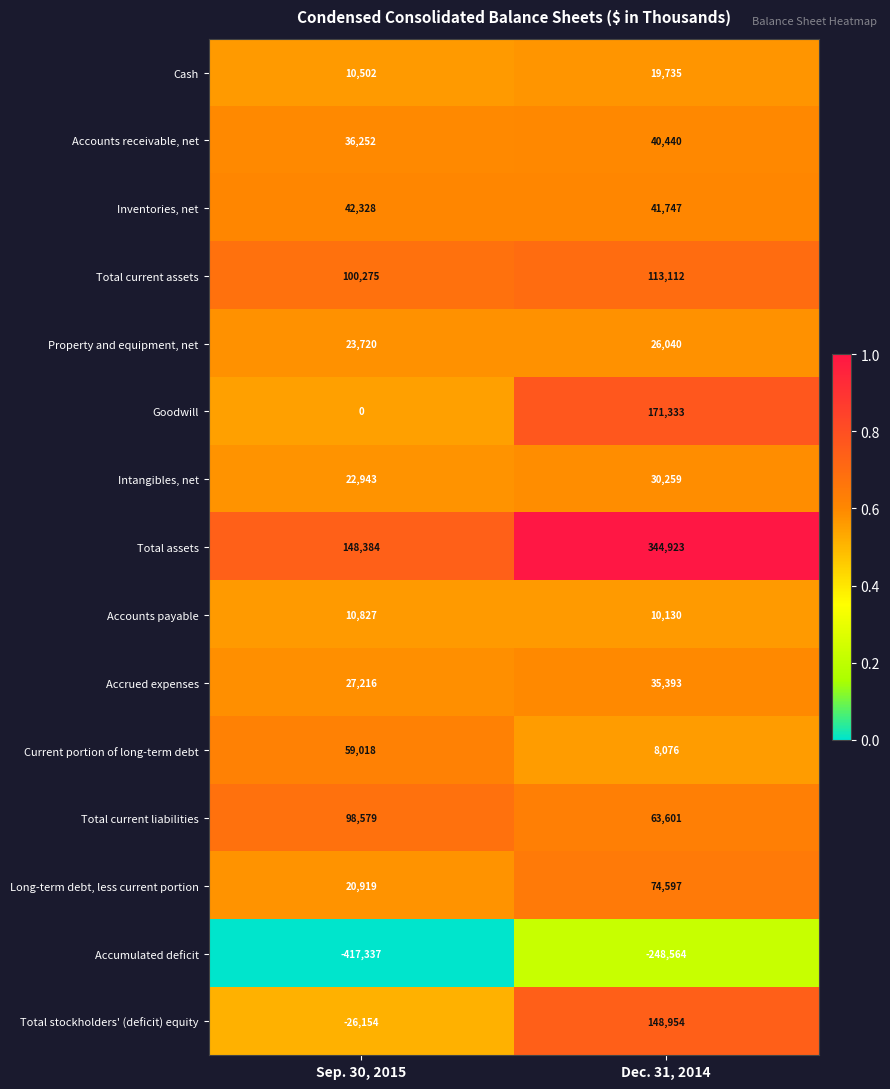

True or false: Current portion of long-term debt has a value of 4762 at Dec. 31, 2014.

False